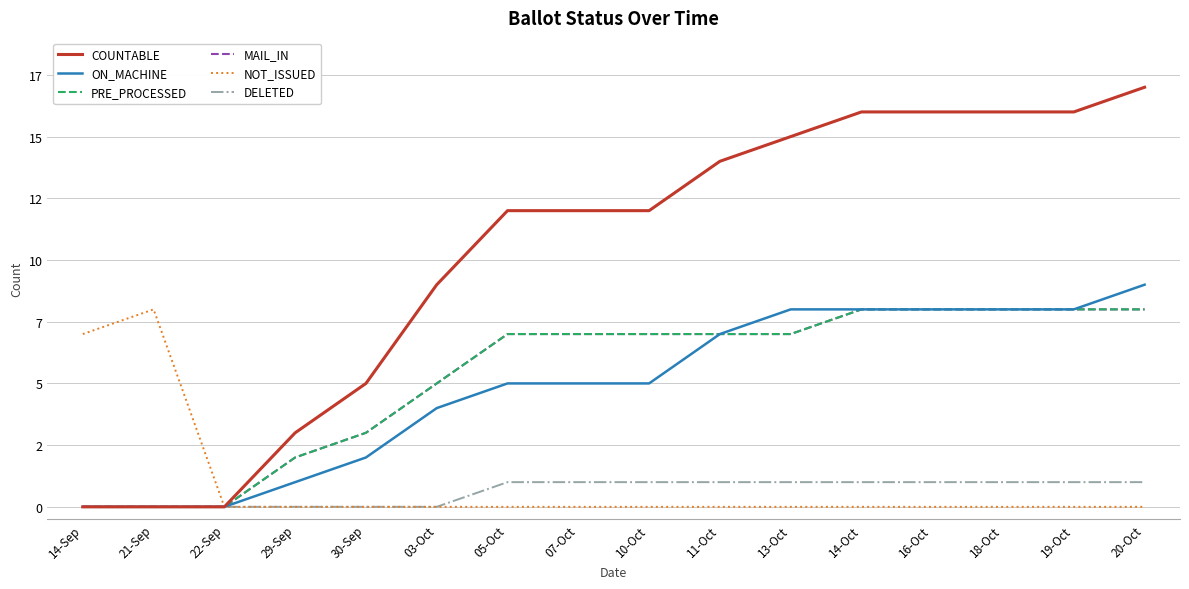

Reading right to left, what are all the values shown in this chart?

COUNTABLE: 17	16	16	16	16	15	14	12	12	12	9	5	3	0	0	0
ON_MACHINE: 9	8	8	8	8	8	7	5	5	5	4	2	1	0	0	0
PRE_PROCESSED: 8	8	8	8	8	7	7	7	7	7	5	3	2	0	0	0
MAIL_IN: 8	8	8	8	8	7	7	7	7	7	5	3	2	0	0	0
NOT_ISSUED: 0	0	0	0	0	0	0	0	0	0	0	0	0	0	8	7
DELETED: 1	1	1	1	1	1	1	1	1	1	0	0	0	0	0	0